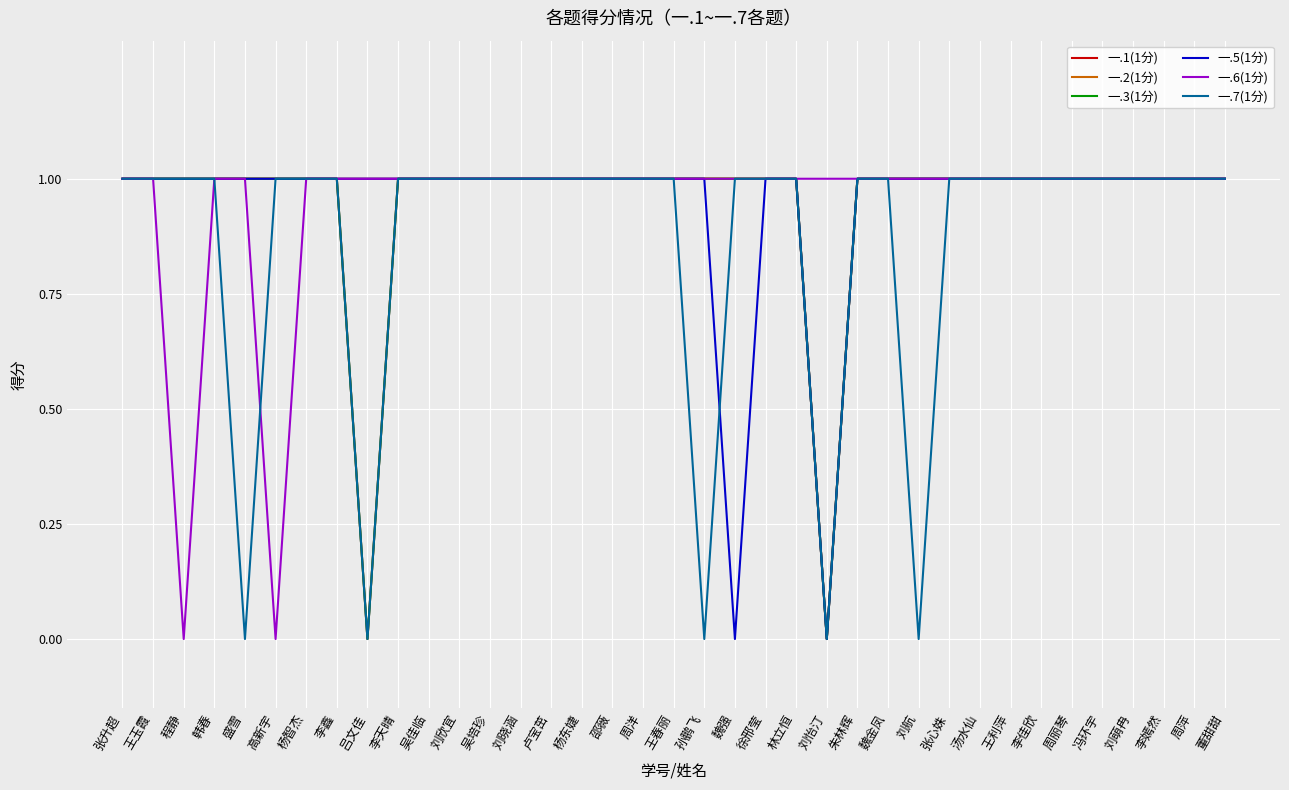

Reading right to left, transcribe all the data shown in this chart.

一.1(1分): 董甜甜=1	周萍=1	李嫣然=1	刘萌冉=1	冯环宇=1	周丽琴=1	李佳欣=1	王利萍=1	汤水仙=1	张心姝=1	刘航=1	魏金凤=1	朱林辉=1	刘怡汀=0	林立恒=1	徐邢莹=1	魏强=1	孙鹏飞=1	王春丽=1	周洋=1	邵薇=1	杨东婕=1	卢宝茁=1	刘晓涵=1	吴培珍=1	刘欣宜=1	吴佳临=1	李天晴=1	吕文佳=0	李鑫=1	杨智杰=1	高新宇=1	盛雪=1	韩春=1	程静=1	王玉霞=1	张升超=1
一.2(1分): 董甜甜=1	周萍=1	李嫣然=1	刘萌冉=1	冯环宇=1	周丽琴=1	李佳欣=1	王利萍=1	汤水仙=1	张心姝=1	刘航=1	魏金凤=1	朱林辉=1	刘怡汀=0	林立恒=1	徐邢莹=1	魏强=1	孙鹏飞=1	王春丽=1	周洋=1	邵薇=1	杨东婕=1	卢宝茁=1	刘晓涵=1	吴培珍=1	刘欣宜=1	吴佳临=1	李天晴=1	吕文佳=1	李鑫=1	杨智杰=1	高新宇=1	盛雪=1	韩春=1	程静=1	王玉霞=1	张升超=1
一.3(1分): 董甜甜=1	周萍=1	李嫣然=1	刘萌冉=1	冯环宇=1	周丽琴=1	李佳欣=1	王利萍=1	汤水仙=1	张心姝=1	刘航=1	魏金凤=1	朱林辉=1	刘怡汀=0	林立恒=1	徐邢莹=1	魏强=1	孙鹏飞=1	王春丽=1	周洋=1	邵薇=1	杨东婕=1	卢宝茁=1	刘晓涵=1	吴培珍=1	刘欣宜=1	吴佳临=1	李天晴=1	吕文佳=0	李鑫=1	杨智杰=1	高新宇=1	盛雪=1	韩春=1	程静=1	王玉霞=1	张升超=1
一.5(1分): 董甜甜=1	周萍=1	李嫣然=1	刘萌冉=1	冯环宇=1	周丽琴=1	李佳欣=1	王利萍=1	汤水仙=1	张心姝=1	刘航=1	魏金凤=1	朱林辉=1	刘怡汀=0	林立恒=1	徐邢莹=1	魏强=0	孙鹏飞=1	王春丽=1	周洋=1	邵薇=1	杨东婕=1	卢宝茁=1	刘晓涵=1	吴培珍=1	刘欣宜=1	吴佳临=1	李天晴=1	吕文佳=1	李鑫=1	杨智杰=1	高新宇=1	盛雪=1	韩春=1	程静=1	王玉霞=1	张升超=1
一.6(1分): 董甜甜=1	周萍=1	李嫣然=1	刘萌冉=1	冯环宇=1	周丽琴=1	李佳欣=1	王利萍=1	汤水仙=1	张心姝=1	刘航=1	魏金凤=1	朱林辉=1	刘怡汀=1	林立恒=1	徐邢莹=1	魏强=1	孙鹏飞=1	王春丽=1	周洋=1	邵薇=1	杨东婕=1	卢宝茁=1	刘晓涵=1	吴培珍=1	刘欣宜=1	吴佳临=1	李天晴=1	吕文佳=1	李鑫=1	杨智杰=1	高新宇=0	盛雪=1	韩春=1	程静=0	王玉霞=1	张升超=1
一.7(1分): 董甜甜=1	周萍=1	李嫣然=1	刘萌冉=1	冯环宇=1	周丽琴=1	李佳欣=1	王利萍=1	汤水仙=1	张心姝=1	刘航=0	魏金凤=1	朱林辉=1	刘怡汀=0	林立恒=1	徐邢莹=1	魏强=1	孙鹏飞=0	王春丽=1	周洋=1	邵薇=1	杨东婕=1	卢宝茁=1	刘晓涵=1	吴培珍=1	刘欣宜=1	吴佳临=1	李天晴=1	吕文佳=0	李鑫=1	杨智杰=1	高新宇=1	盛雪=0	韩春=1	程静=1	王玉霞=1	张升超=1